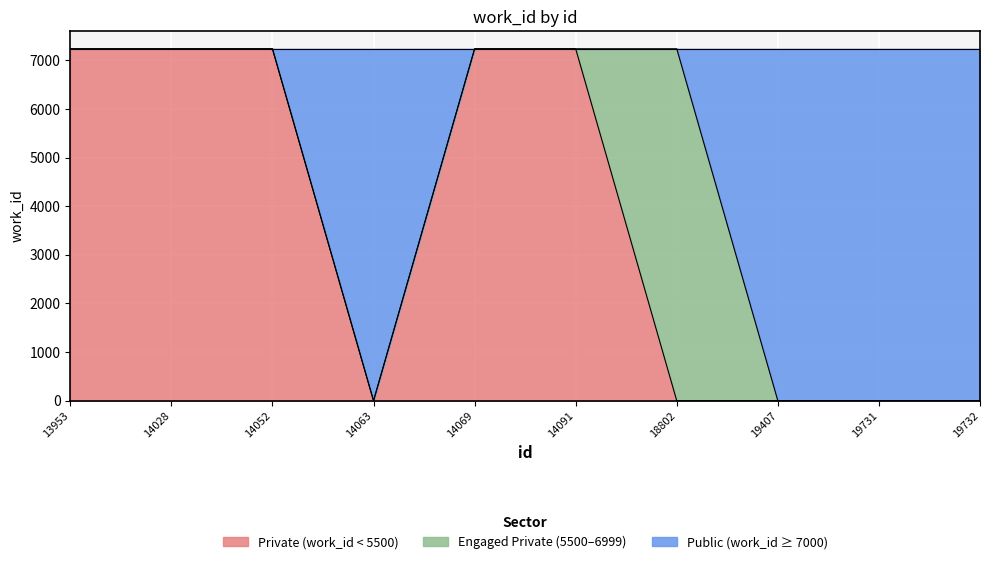

Between 14052 and 14069, which is larger?

14052